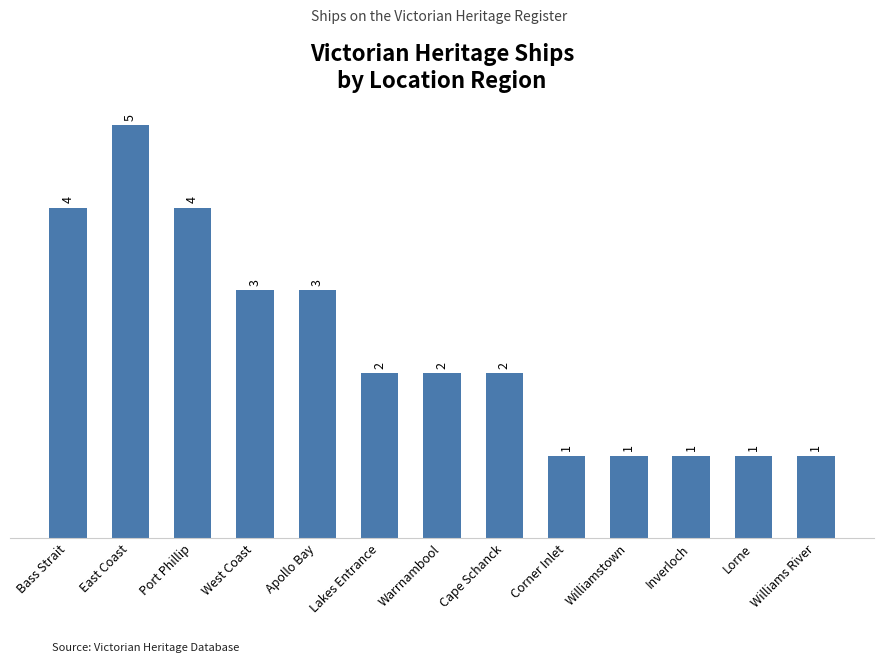

What is the sum of all values?

30